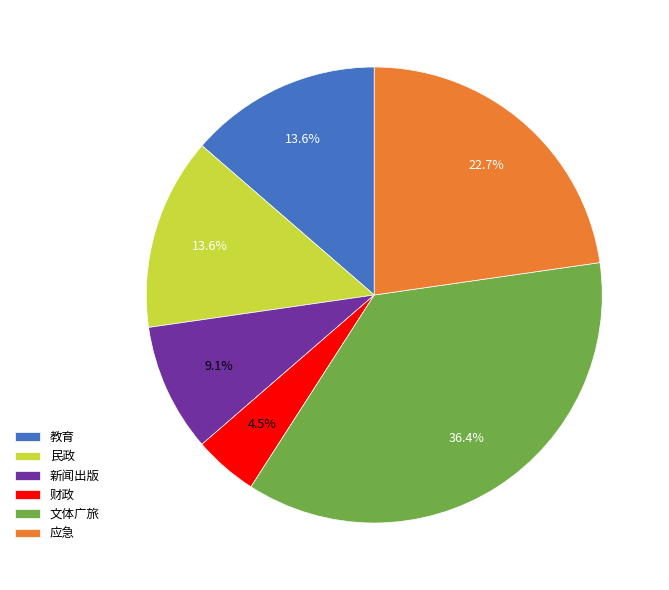

Is there any slice that represents more than half of the pie?

No